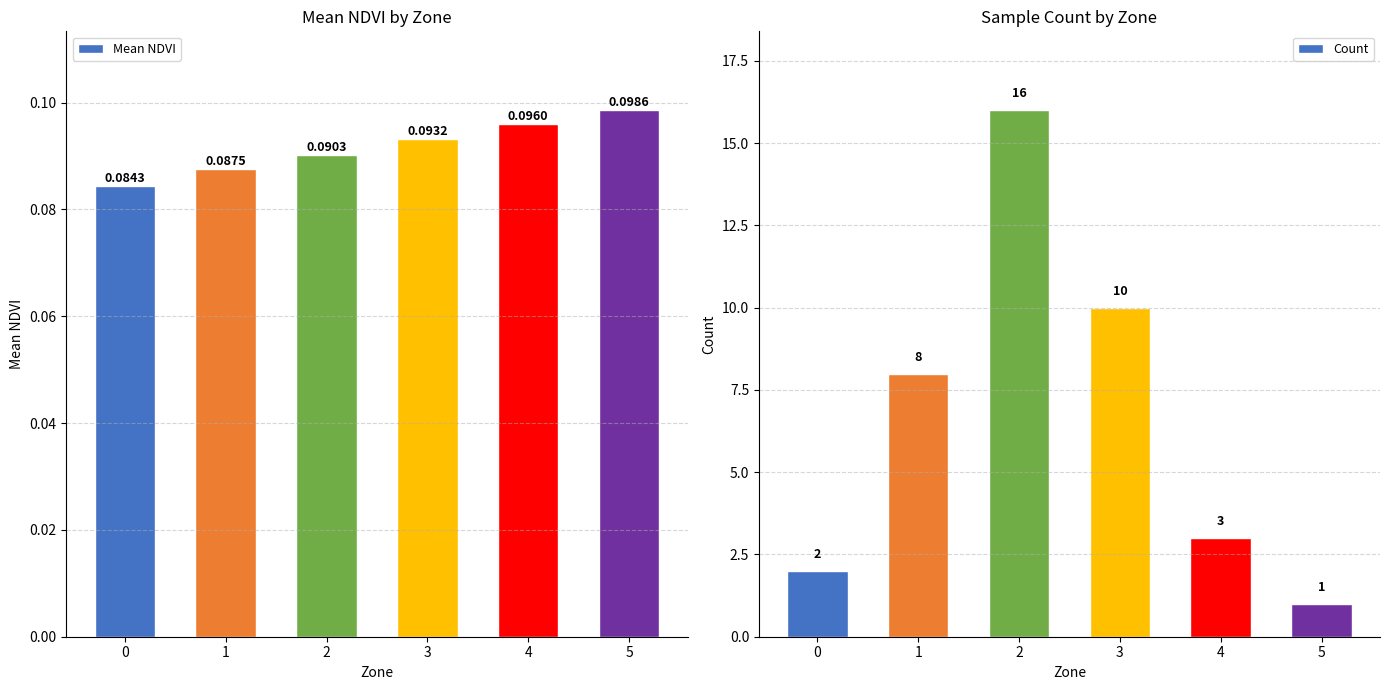

Reading right to left, extract all data points from this chart.

Mean NDVI: 5=0.1	4=0.1	3=0.1	2=0.1	1=0.1	0=0.1
Count: 5=1.0	4=3.0	3=10.0	2=16.0	1=8.0	0=2.0